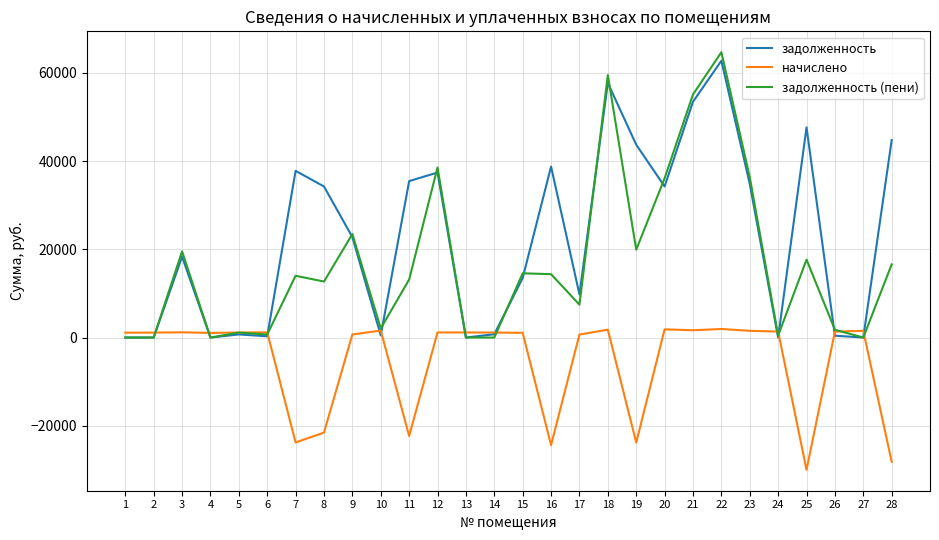

What is the sum of all задолженность (пени) values?

469718.9